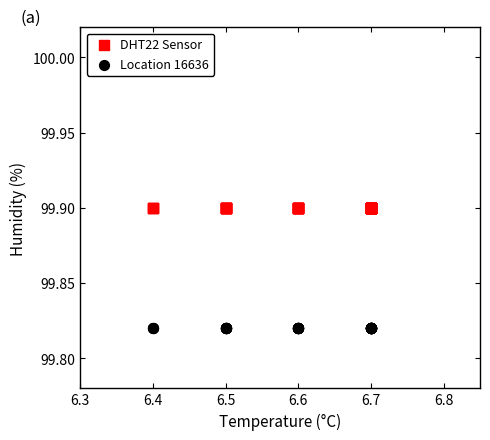

What are all the series names shown in the legend?

DHT22 Sensor, Location 16636